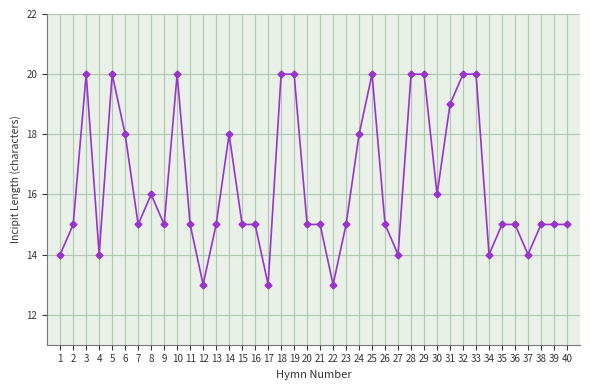

What is the maximum value shown in the chart?

20